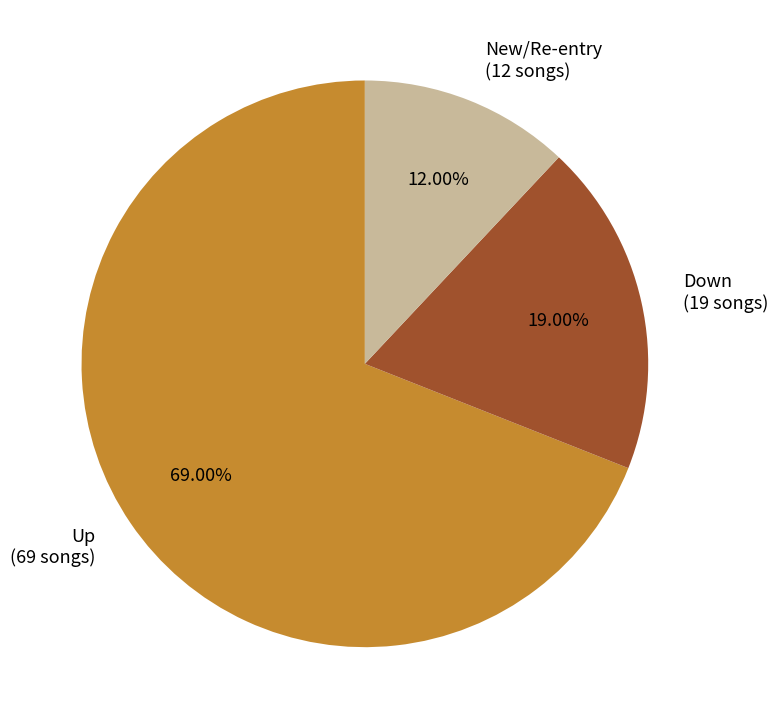

Is the sum of Down (19 songs) and Up (69 songs) greater than half?

Yes